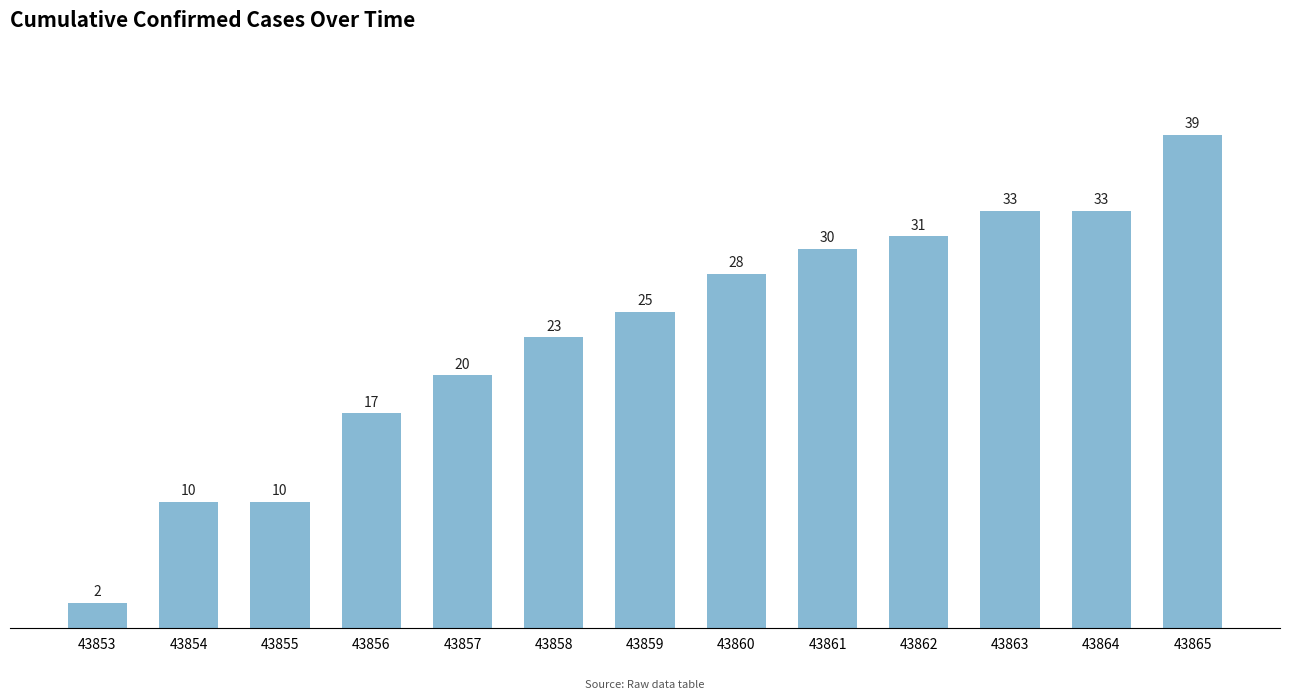

Reading left to right, extract all data points from this chart.

43853=2	43854=10	43855=10	43856=17	43857=20	43858=23	43859=25	43860=28	43861=30	43862=31	43863=33	43864=33	43865=39